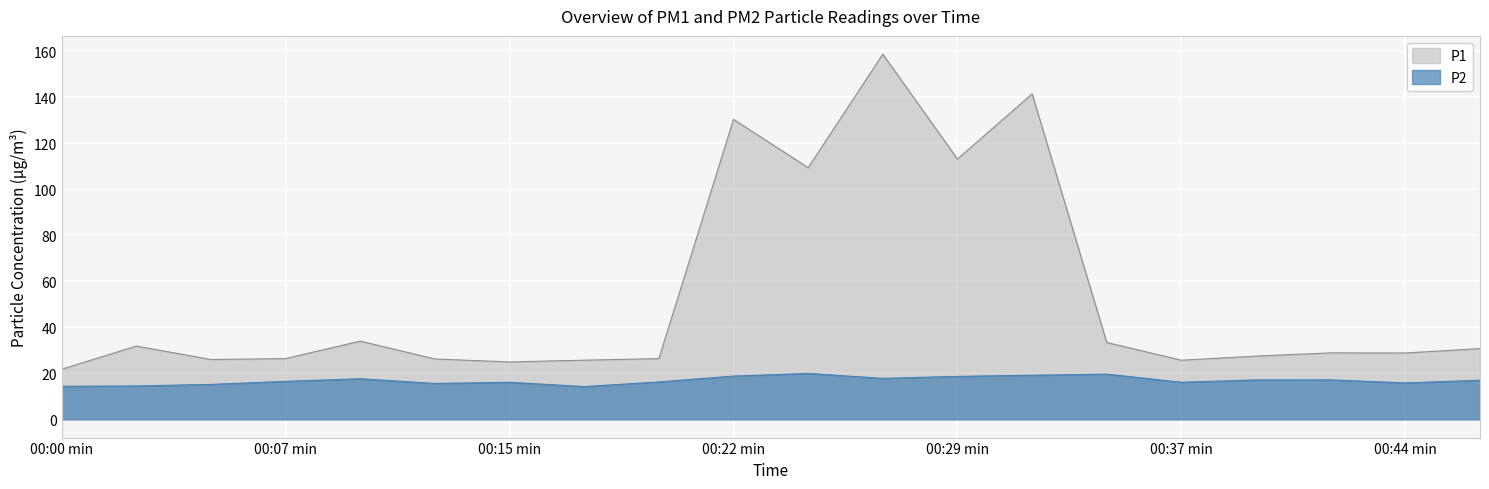

At which label does P1 first exceed 28?

00:03